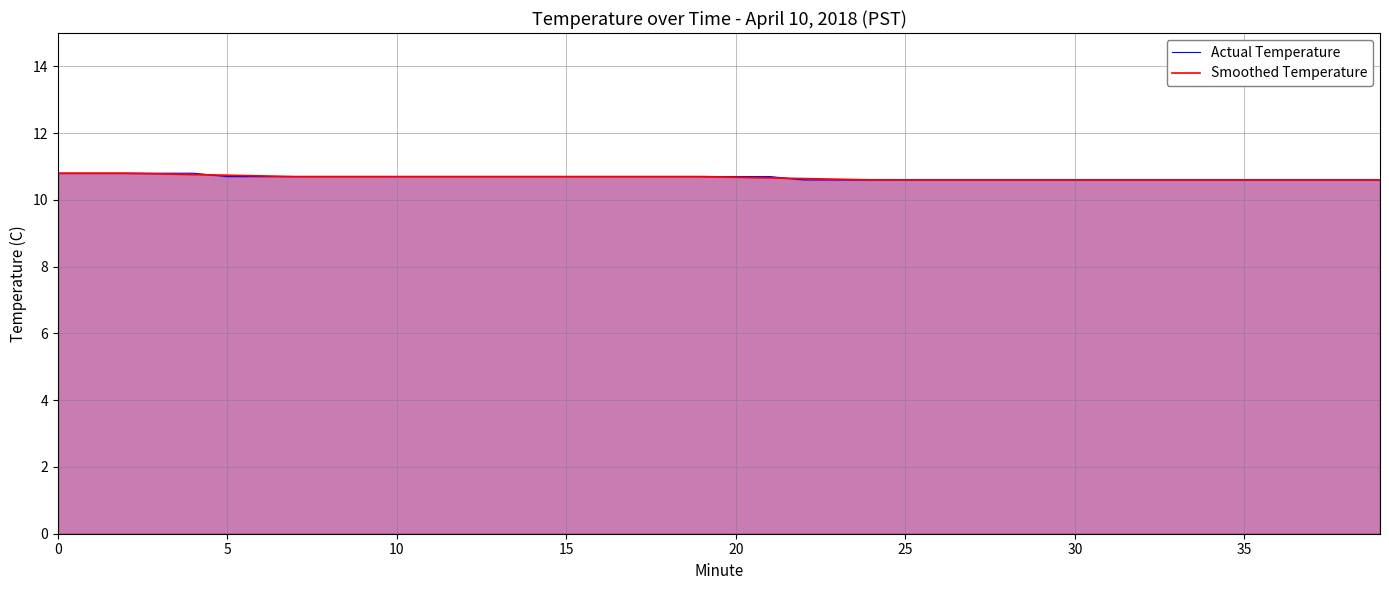

What is the label of the 18th point from the right?

22